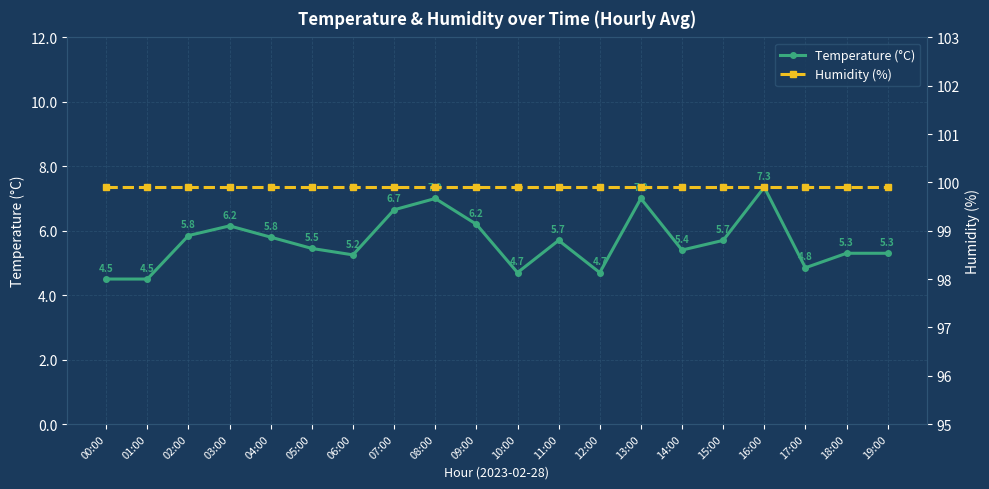

What is the value of the Humidity (%) point at the 12th from the left?

99.9